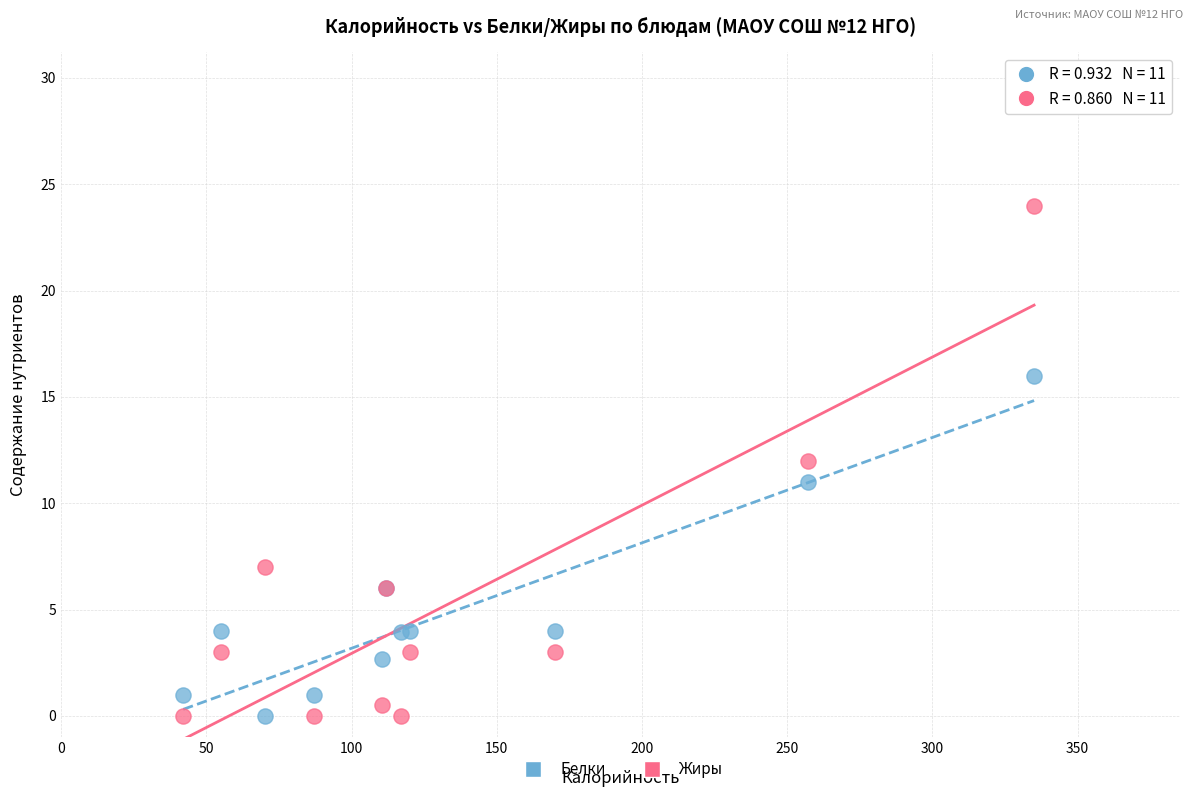

In the Белки series, what Y value is closest to 8?

6.0